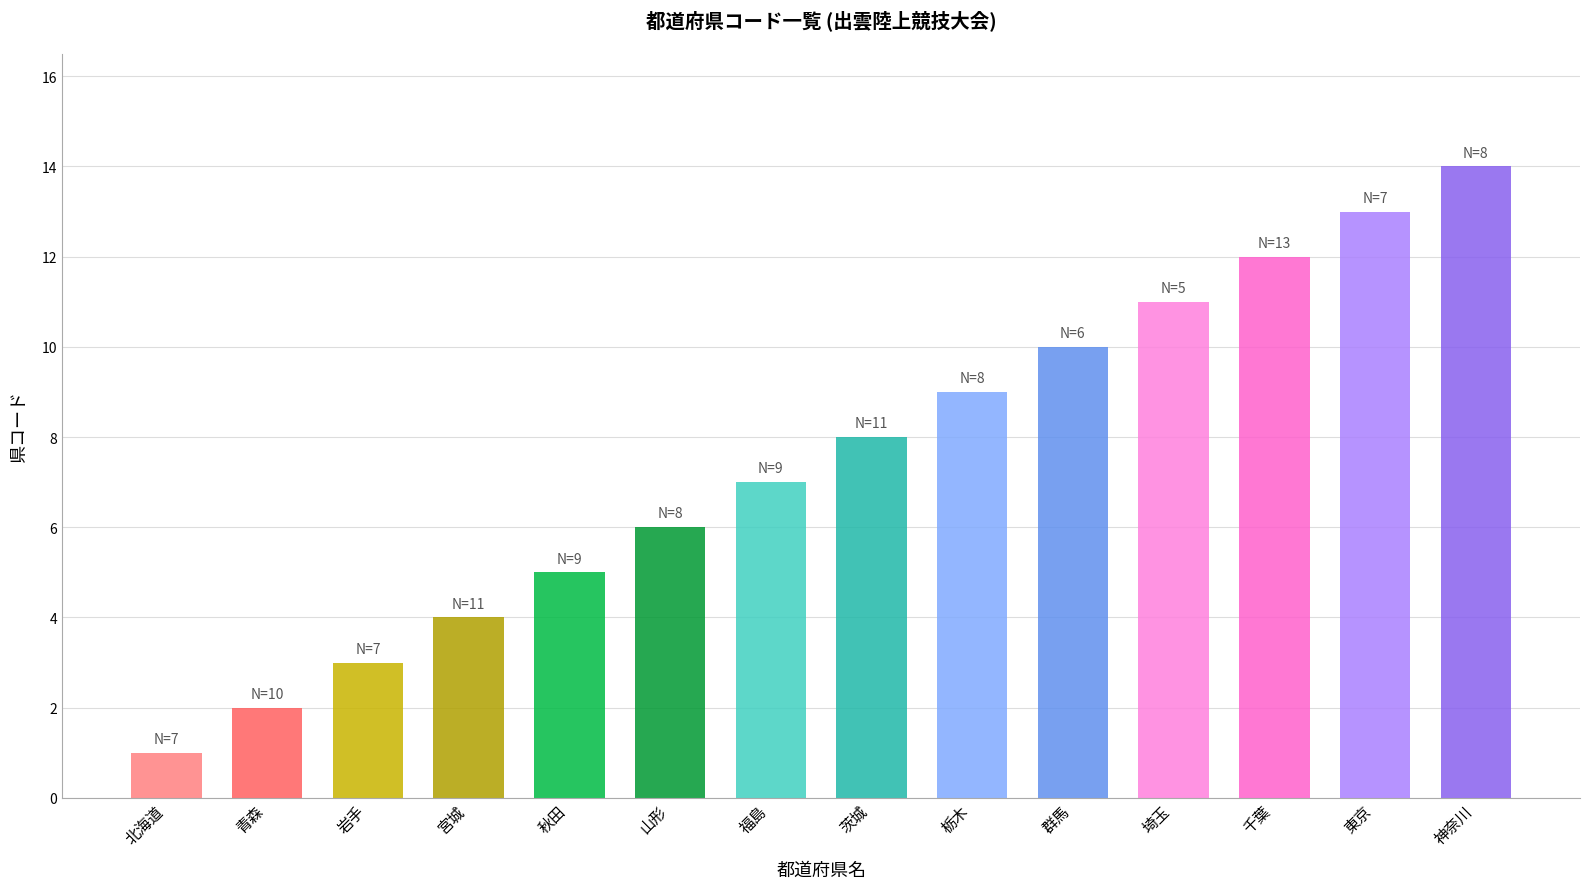

Which label corresponds to the smallest value in the chart?

北海道